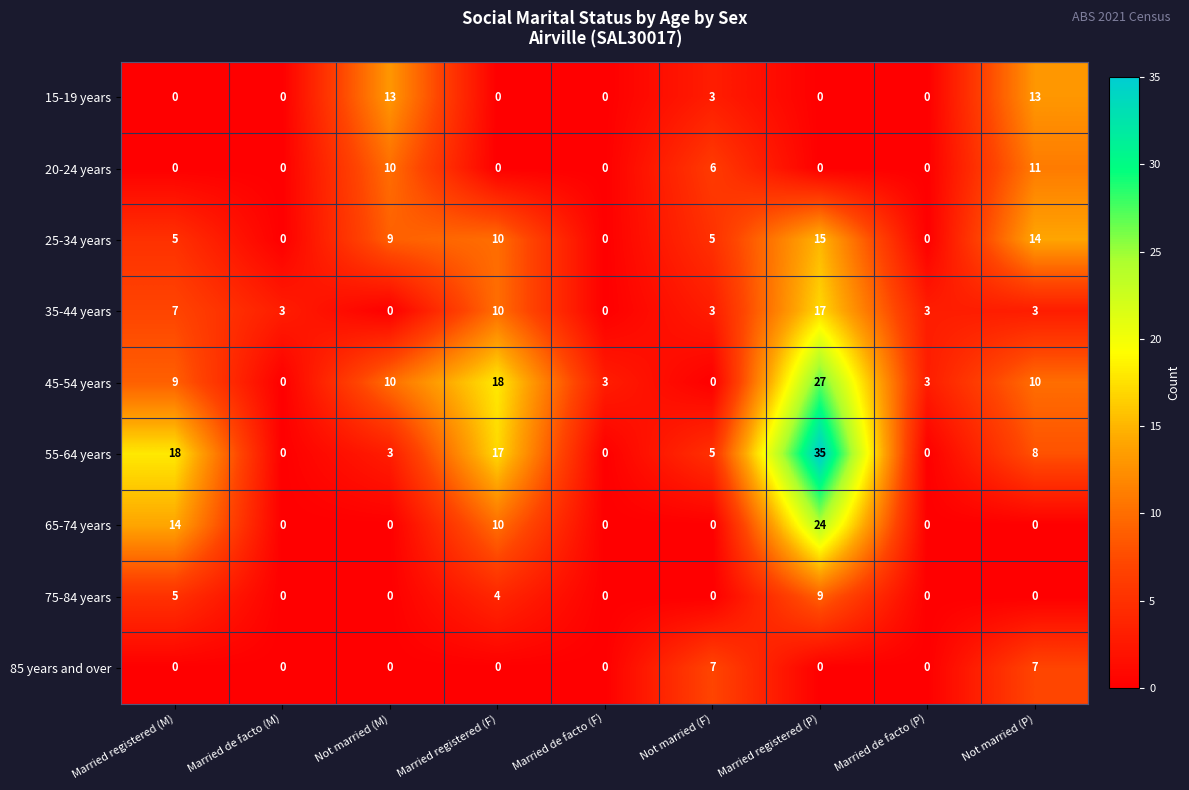

Which series changed the most between Married de facto (M) and Not married (P)?

25-34 years